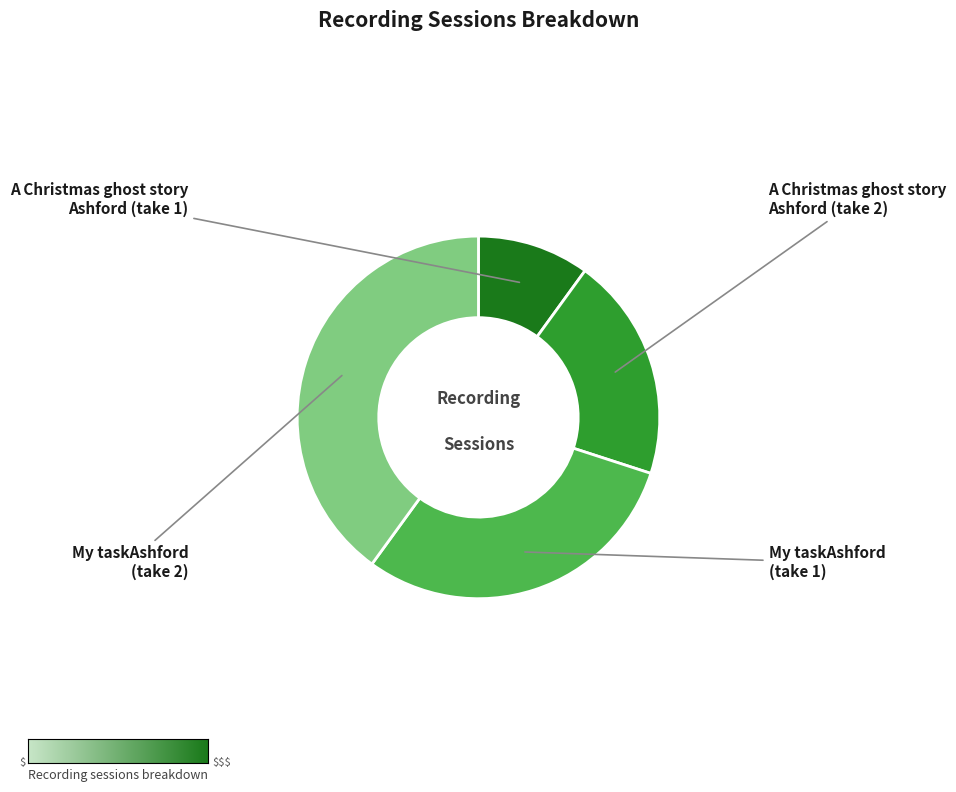

Is there any slice that represents more than half of the pie?

No